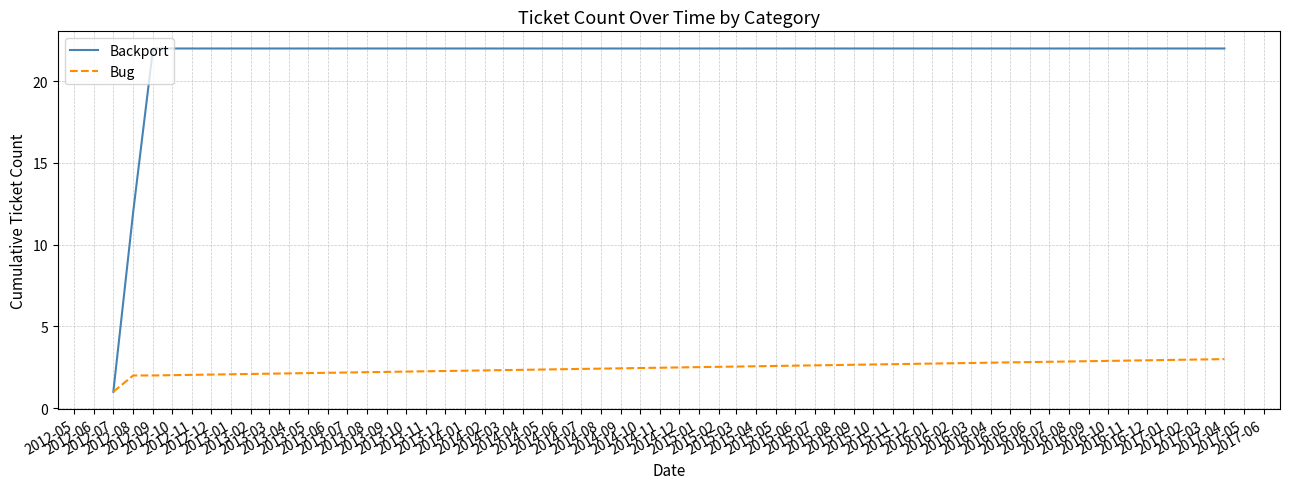

List the series in order of their overall mean, lowest first.

Bug, Backport